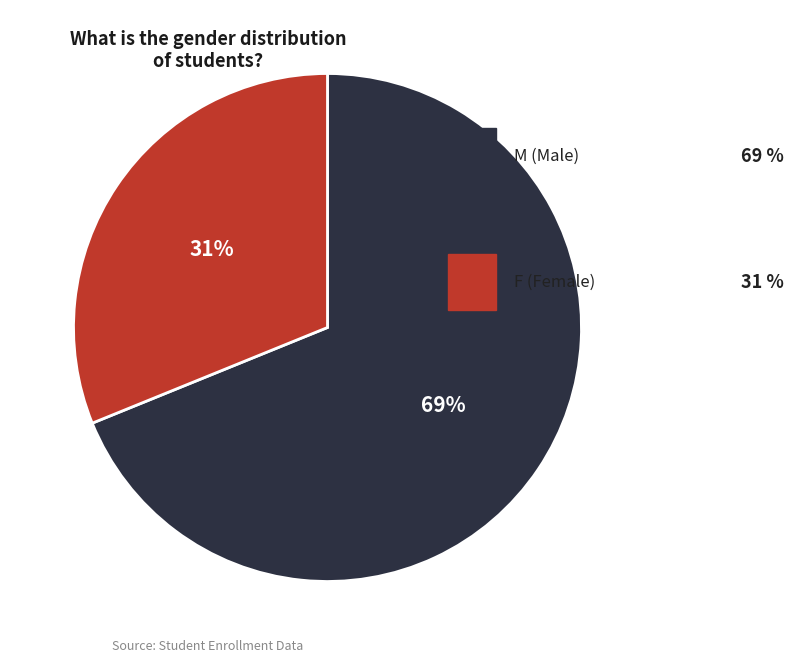

Does any single category account for the majority?

Yes